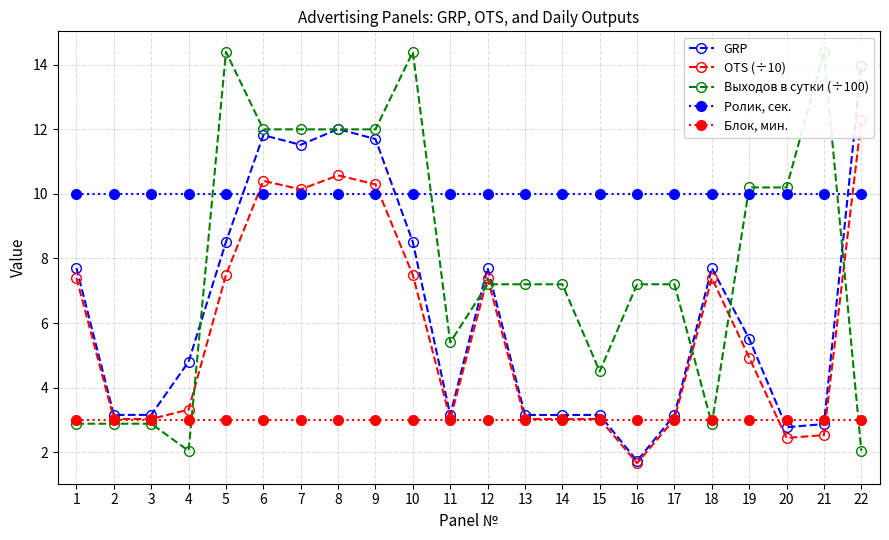

Is it true that OTS (÷10) equals 2.3 at 9?

False